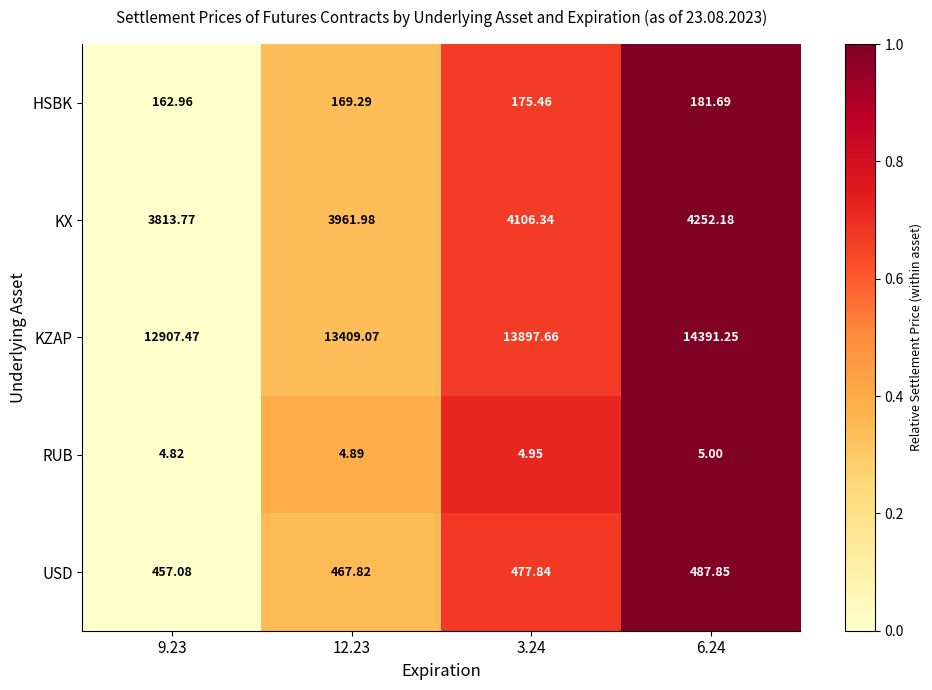

At 3.24, list the series in order from smallest to largest.

RUB, HSBK, USD, KX, KZAP